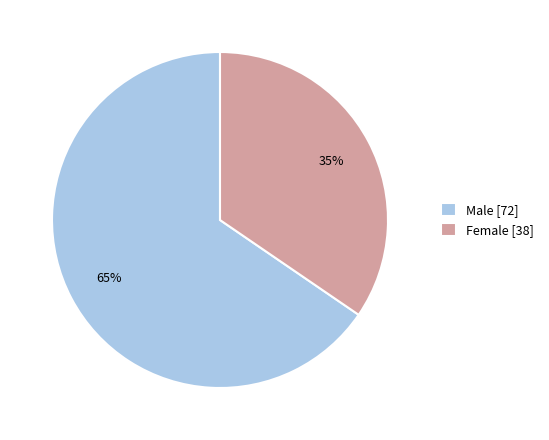

Is there any slice that represents more than half of the pie?

Yes